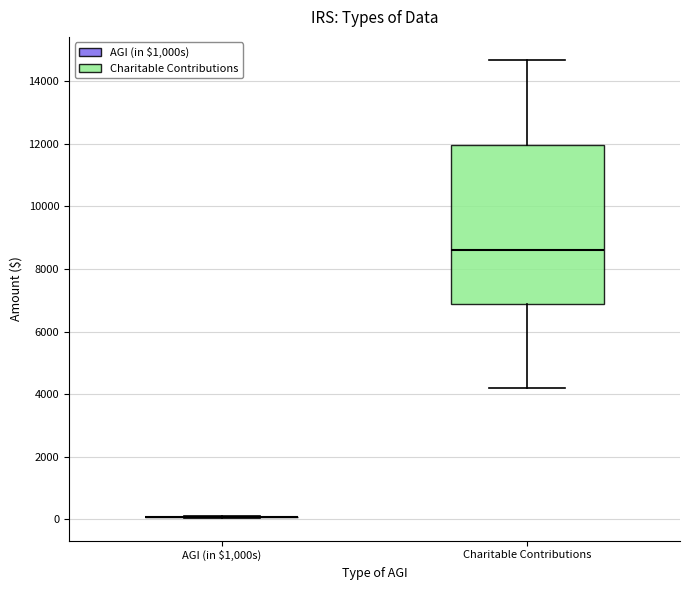

Reading left to right, read every box against the y-axis: the position of its median line, the range the box covers, and the ends of its whiskers. The values are not printed on the chart, so give them approximately, as read against the axis.

AGI (in $1,000s): box collapsed to a line at 0, whiskers 0 to 200
Charitable Contributions: median 8600, box 6800 to 12000, whiskers 4200 to 14600